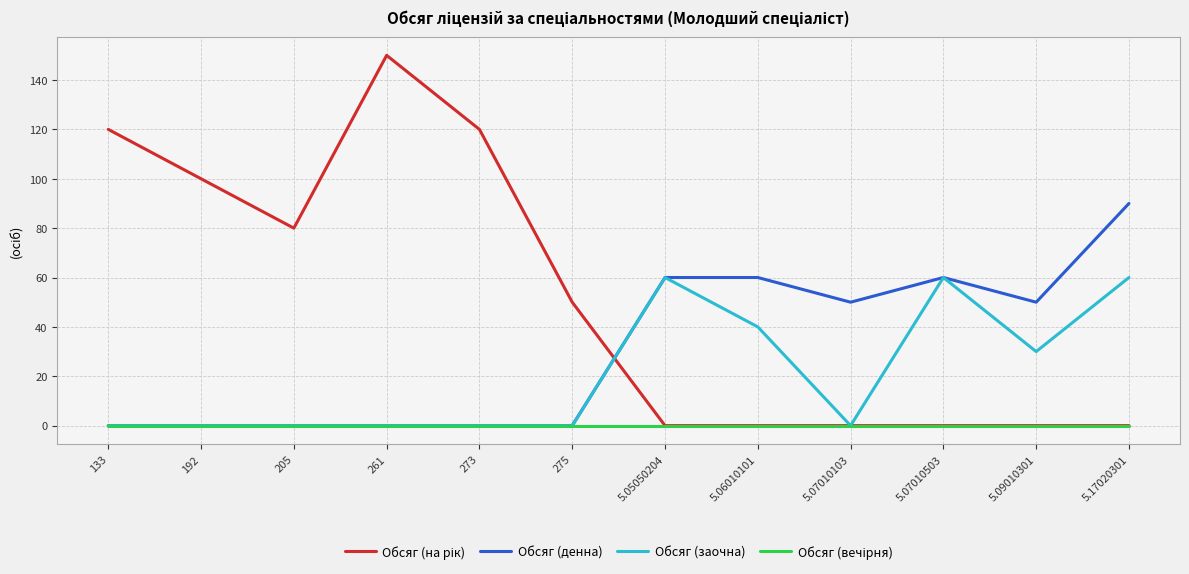

The Обсяг (денна) series shows 79 at 5.07010103. True or false?

False